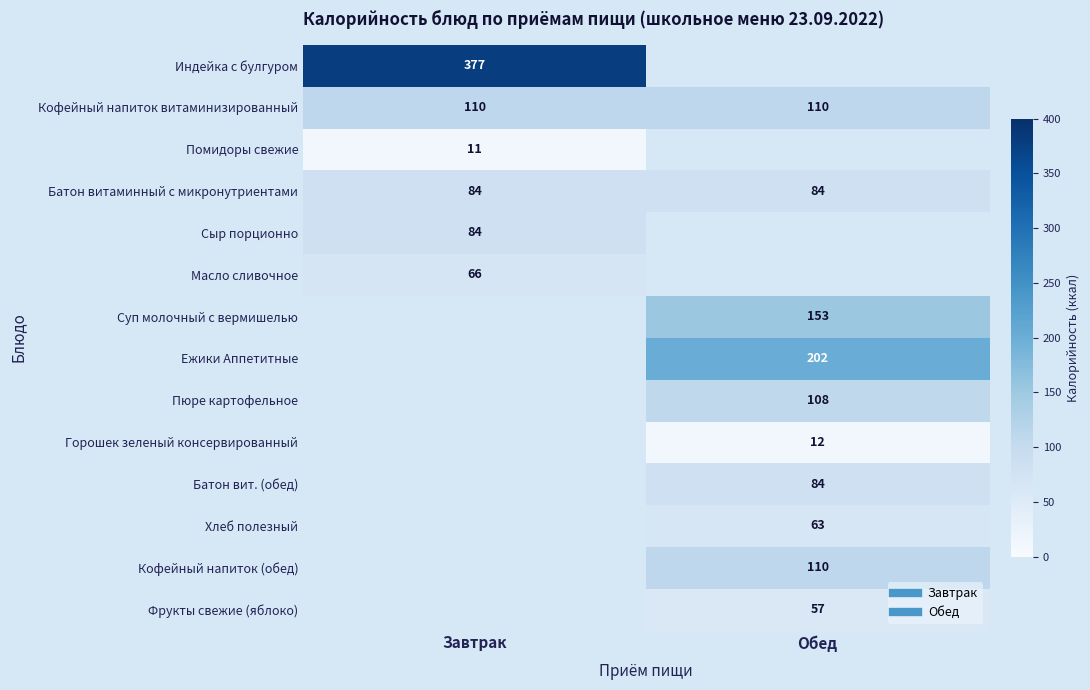

What is the maximum value shown in the chart?

377